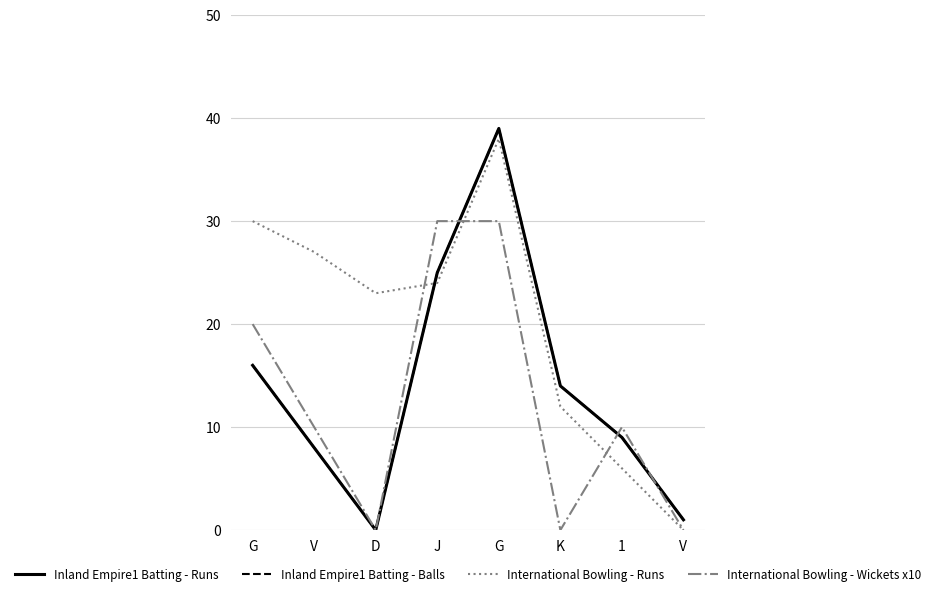

Does the chart display data point markers on the line(s)?

No